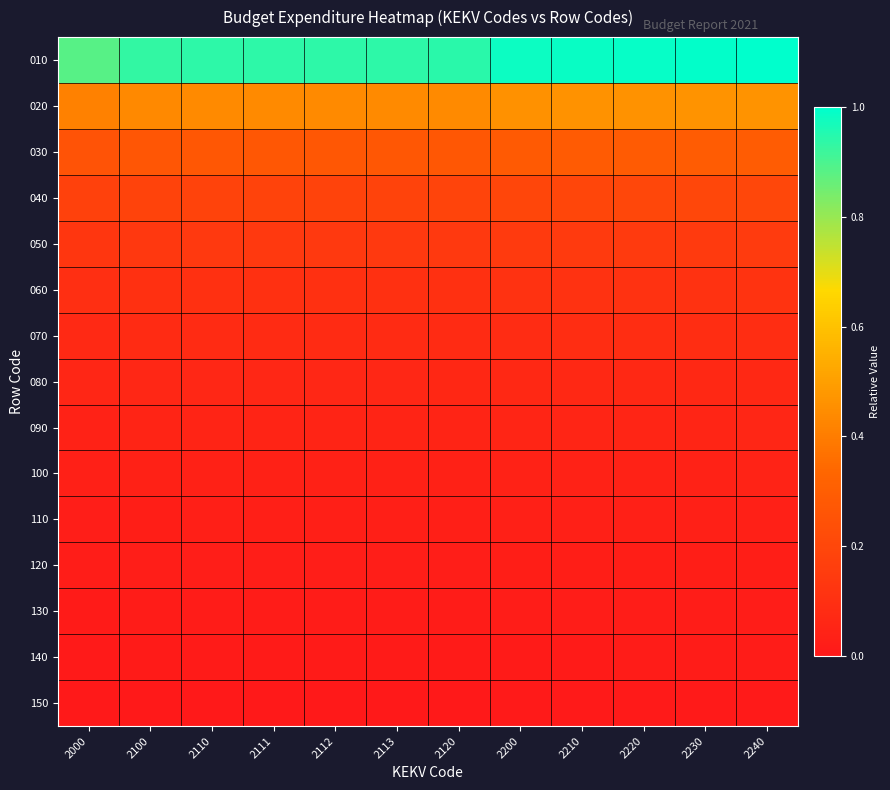

Between 2110 and 2111, which series saw the biggest shift?

010